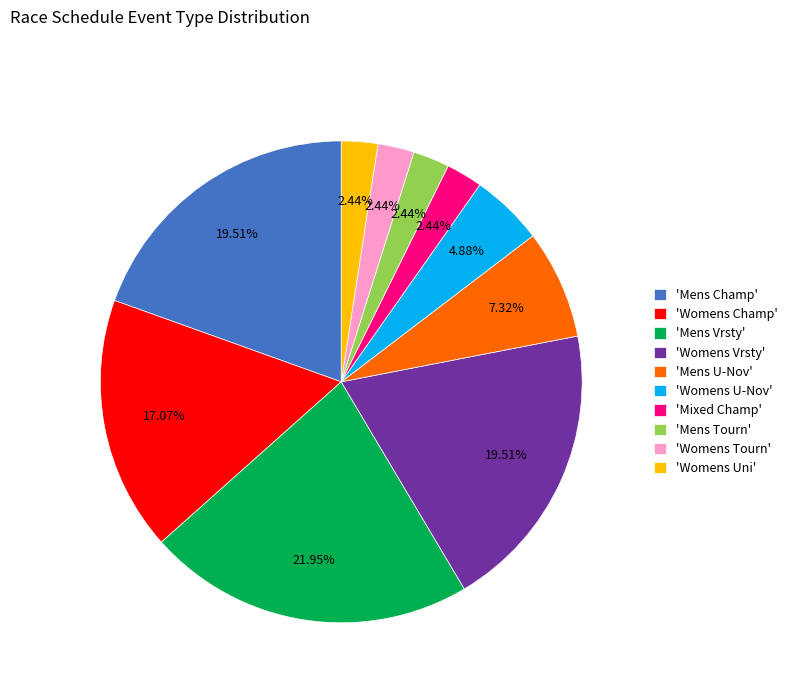

Between 'Womens Champ' and 'Mens U-Nov', which is larger?

'Womens Champ'